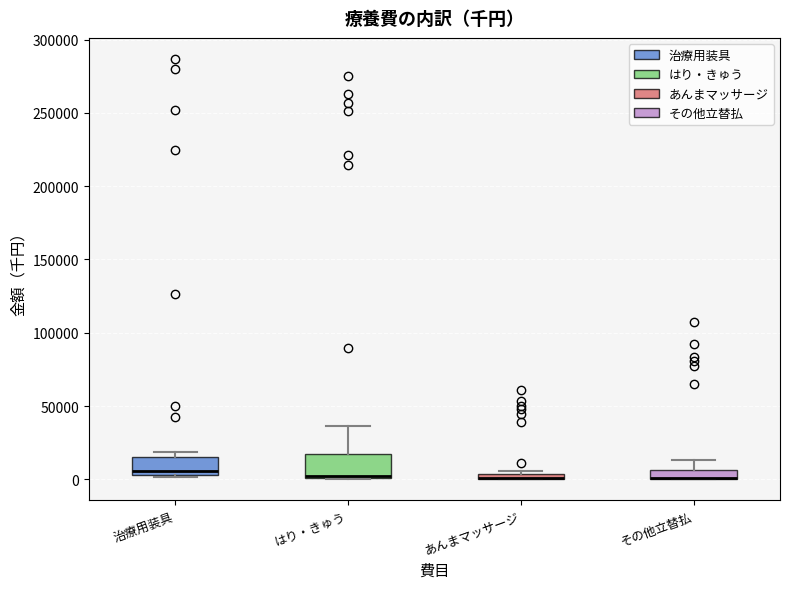

Where is the upper edge of the box for はり・きゅう on the y-axis? The values are not printed on the chart, so give them approximately, as read against the axis.

15000